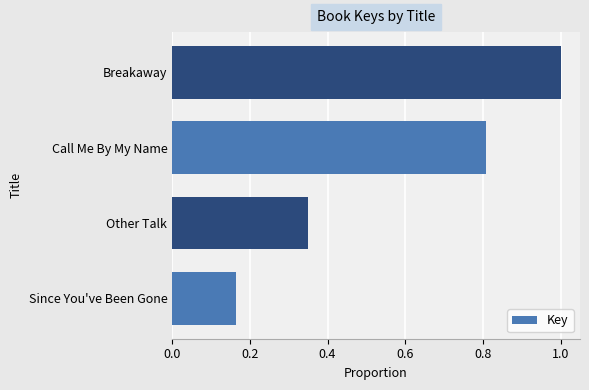

What is the difference between the second highest and second lowest values?

0.5